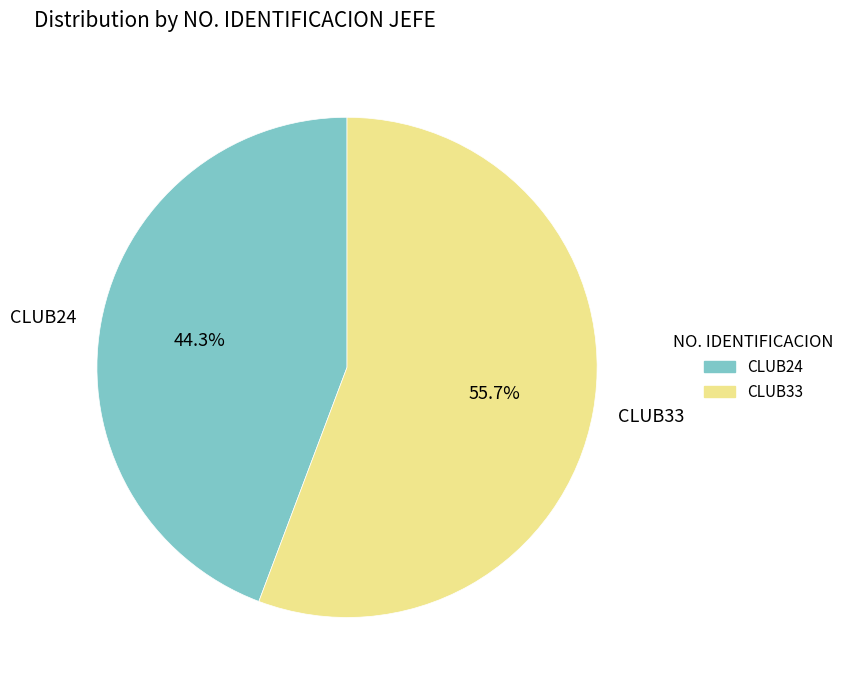

The CLUB24 slice represents 44% of the pie. True or false?

True